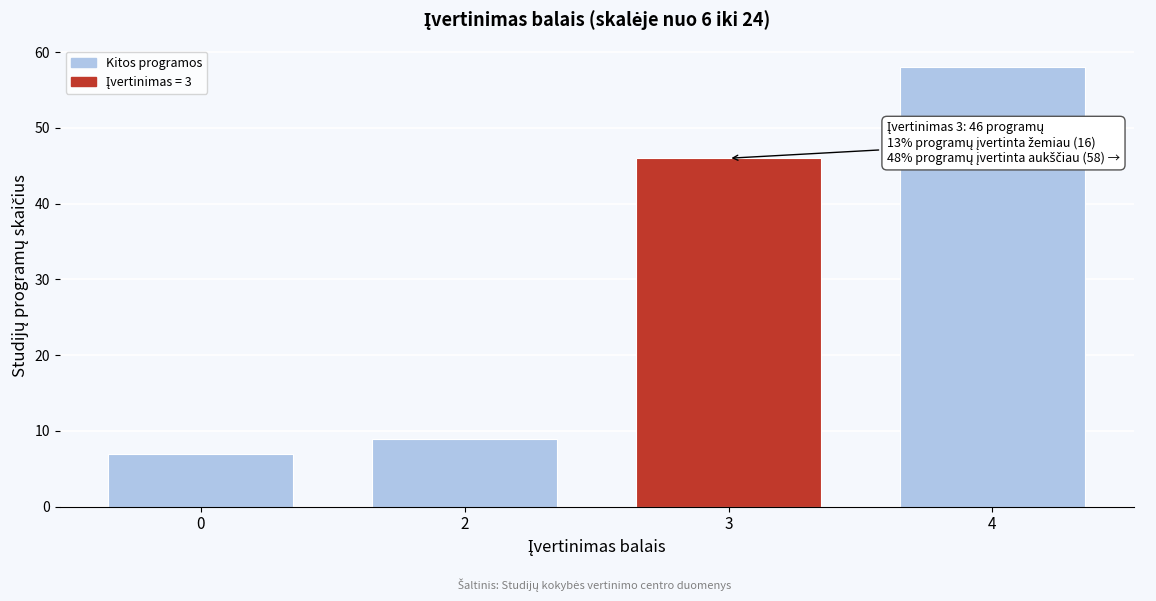

Reading left to right, transcribe all the data shown in this chart.

0=7	2=9	3=46	4=58